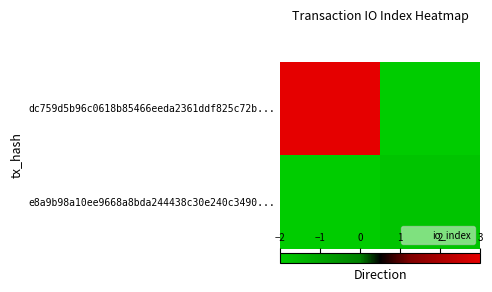

At which category is the sum across all series the highest?

-1